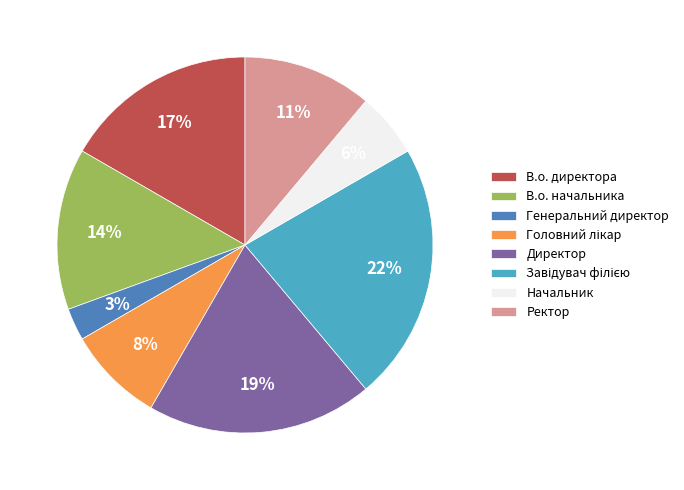

Does Директор account for over 50% of the chart?

No